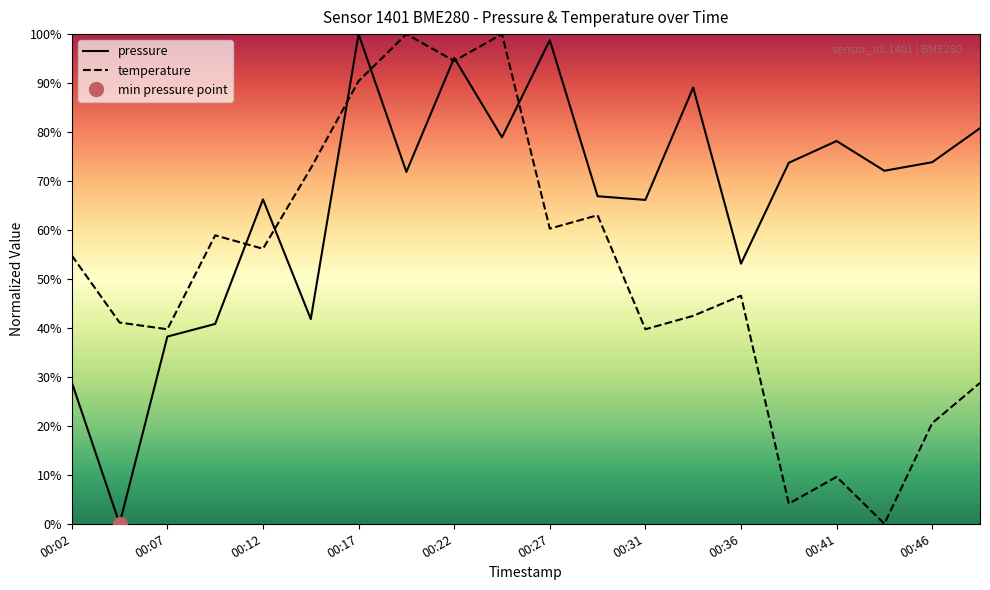

Does the chart have visible grid lines?

No